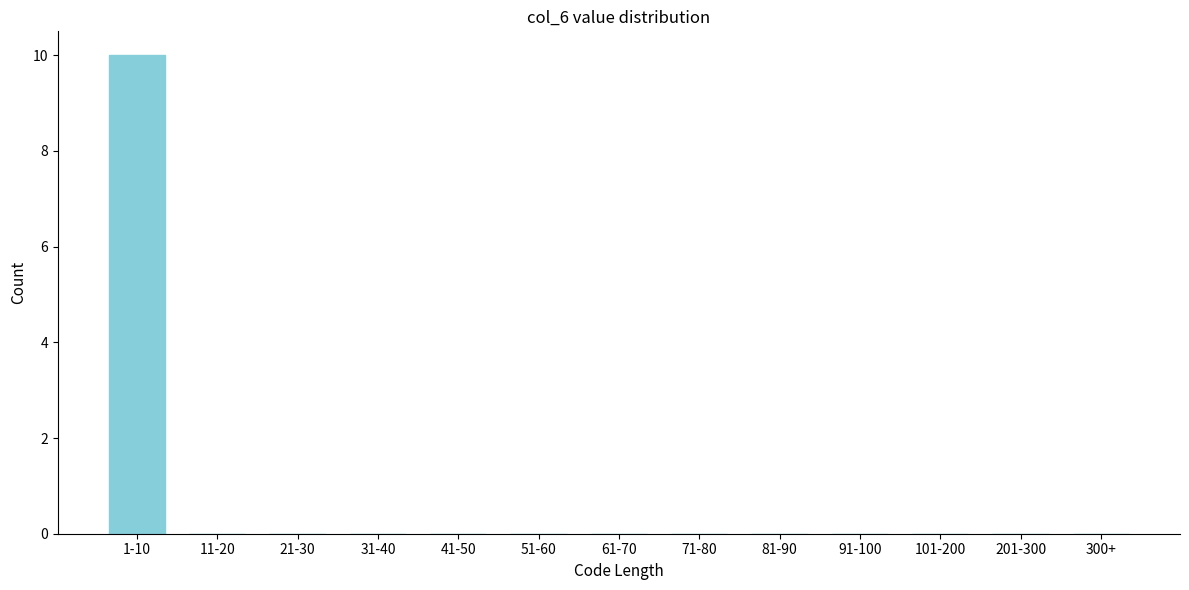

Reading left to right, list all the values displayed in this chart.

1-10=10	11-20=0	21-30=0	31-40=0	41-50=0	51-60=0	61-70=0	71-80=0	81-90=0	91-100=0	101-200=0	201-300=0	300+=0